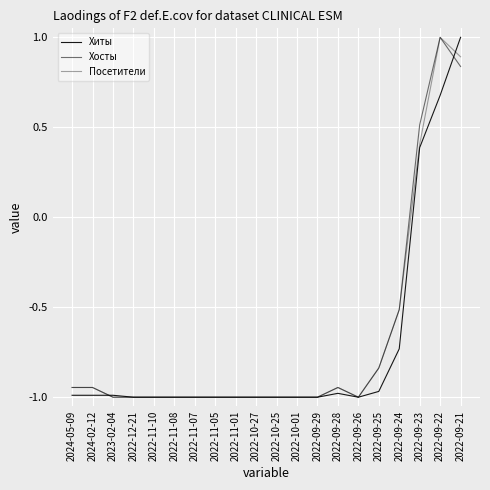

What is the total value across all series at 2022-09-24?

-1.8